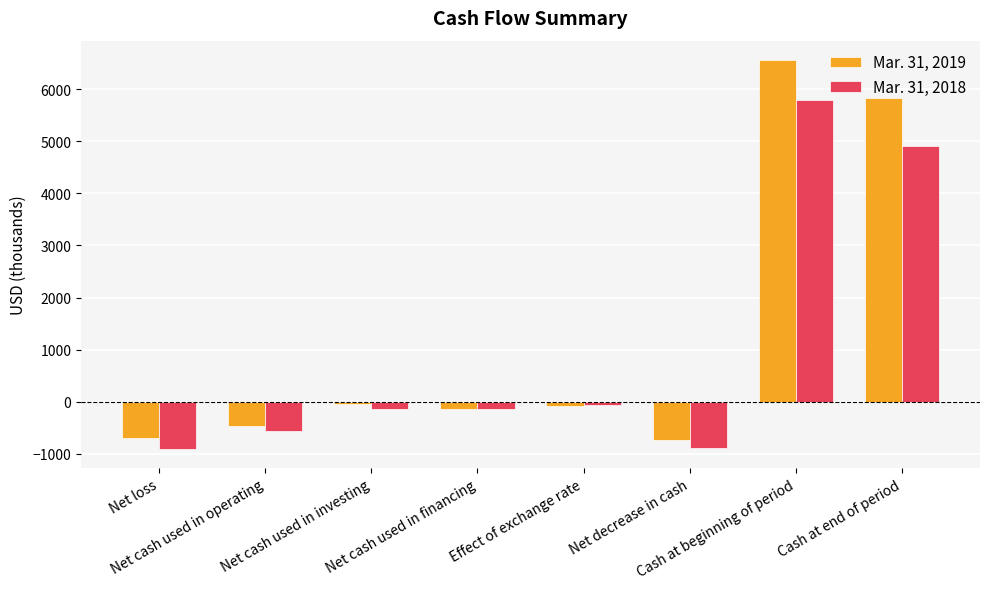

What is the greatest value displayed?

6555